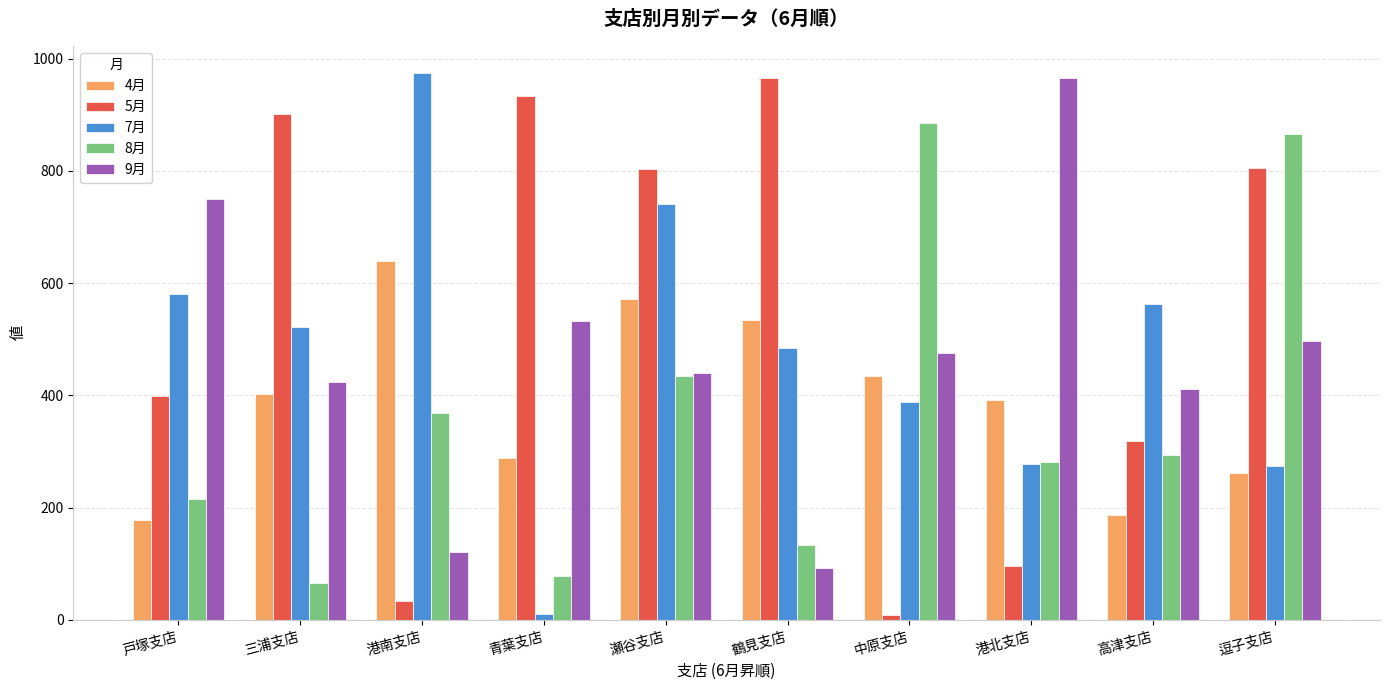

At which label does 7月 reach its minimum?

青葉支店